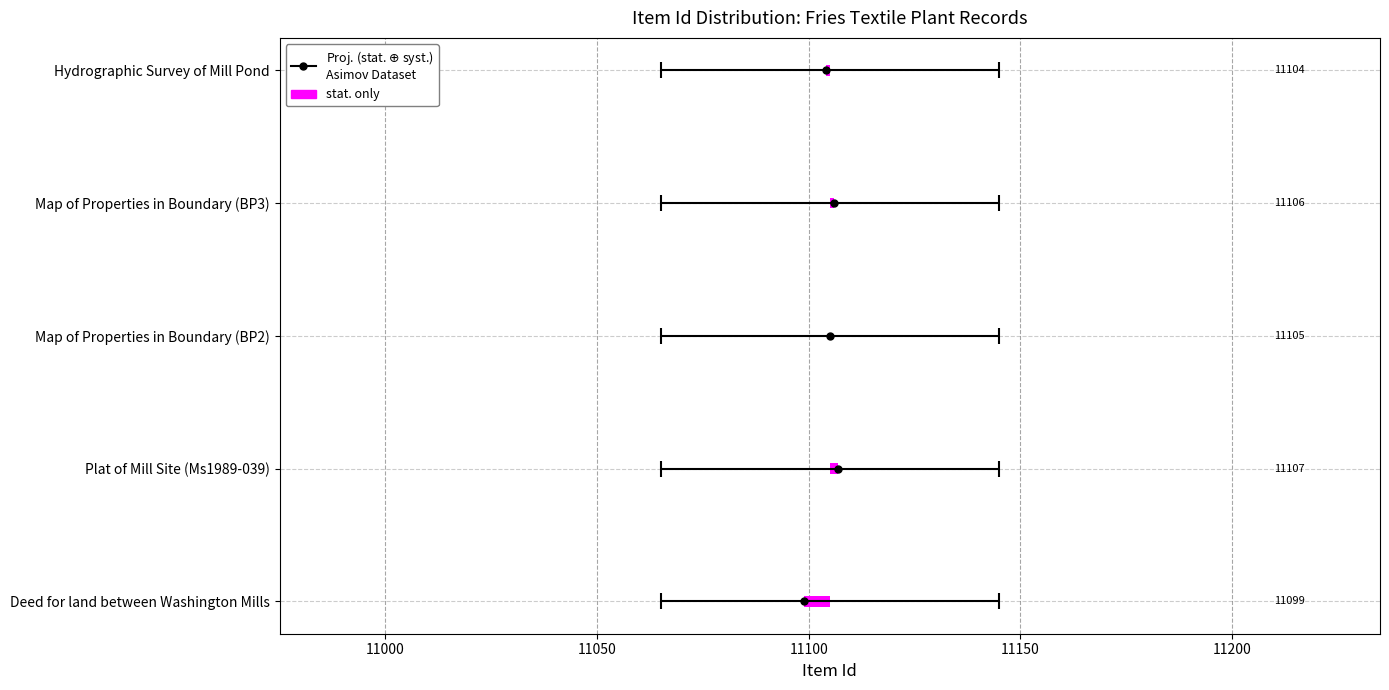

Count the number of values greater than 11105.

2